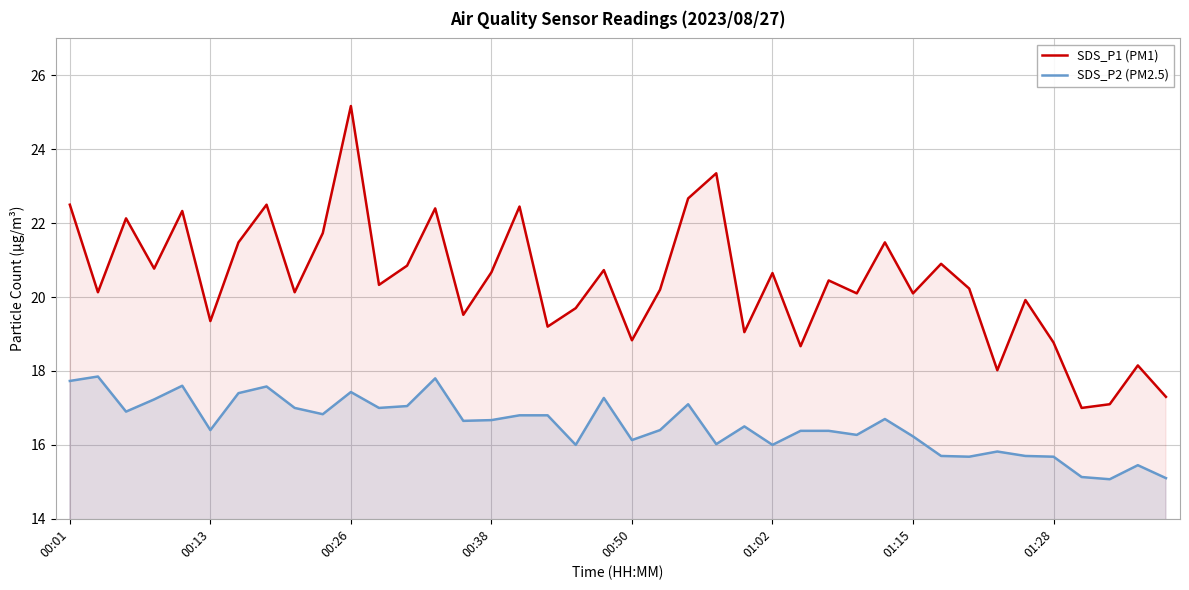

What is the spread (max minus min) of values at 01:15?

3.9